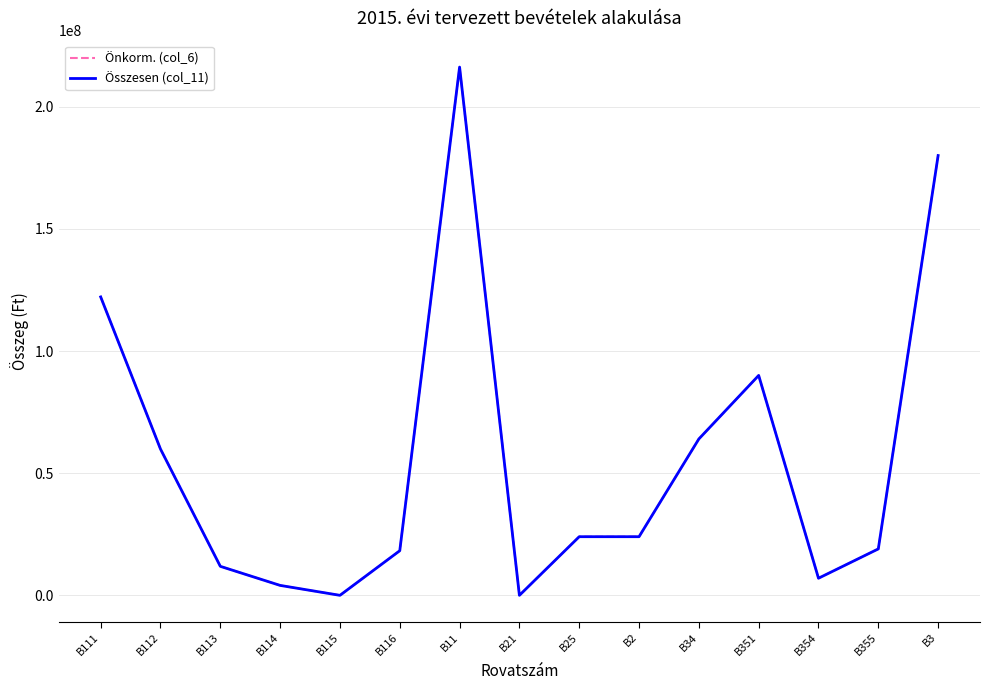

In Összesen (col_11), how many points are higher than both neighbors (excluding endpoints)?

2